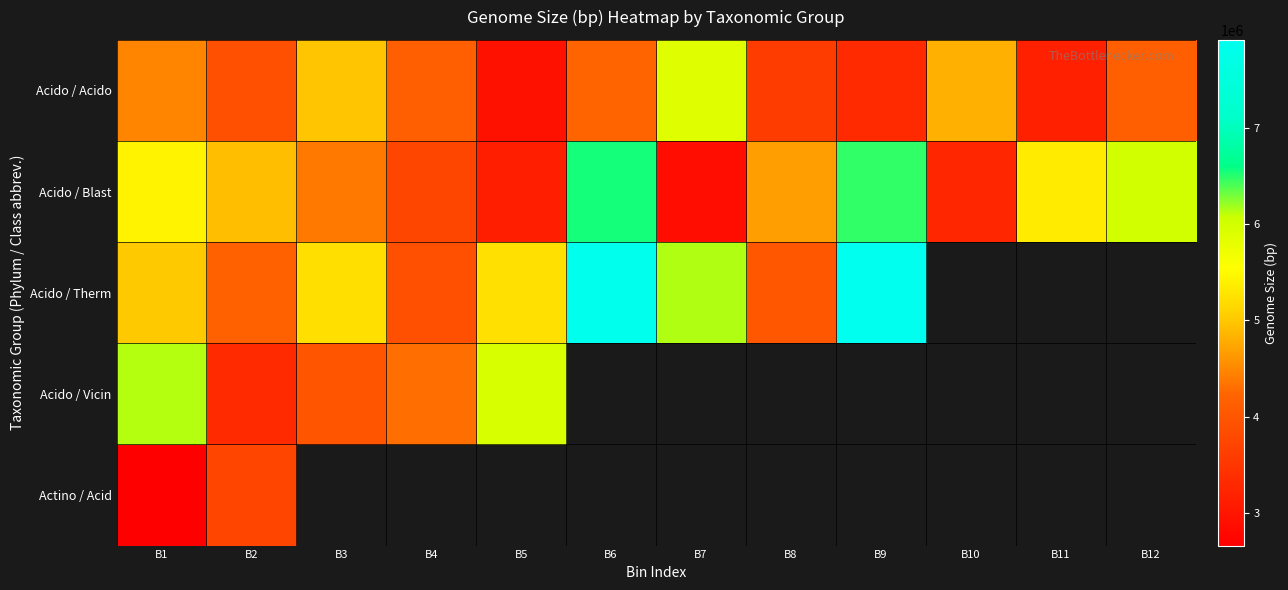

How many series are shown in this chart?

5